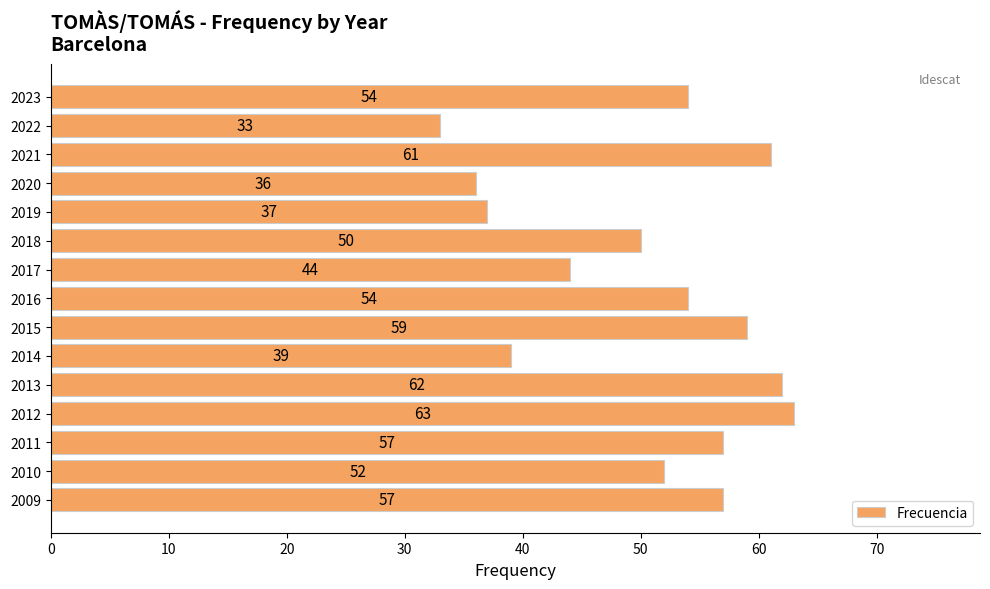

What is the value of the 5th bar from the top?

37